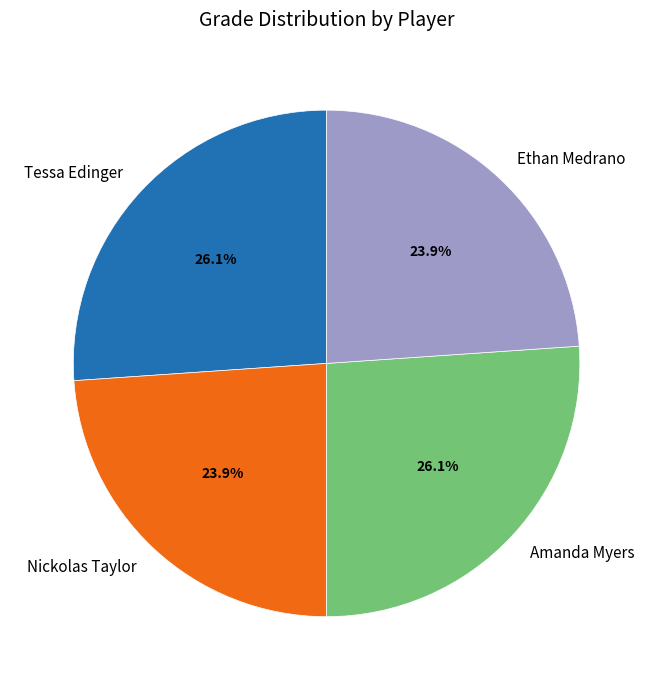

Between Amanda Myers and Nickolas Taylor, which is larger?

Amanda Myers